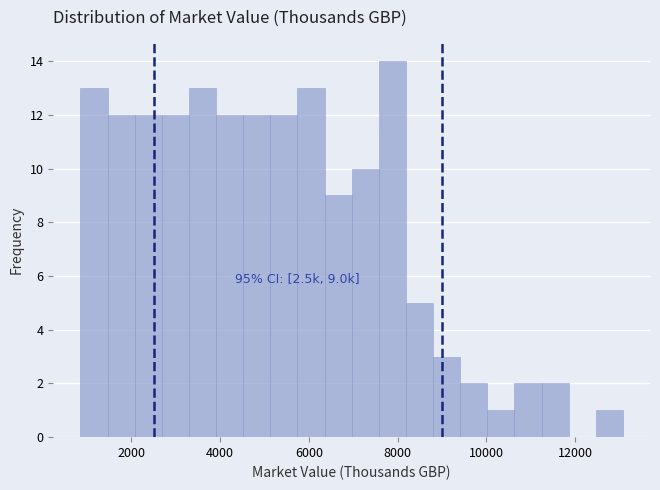

Read against the x-axis, roughly where is the centre of the tallest bar?

7800